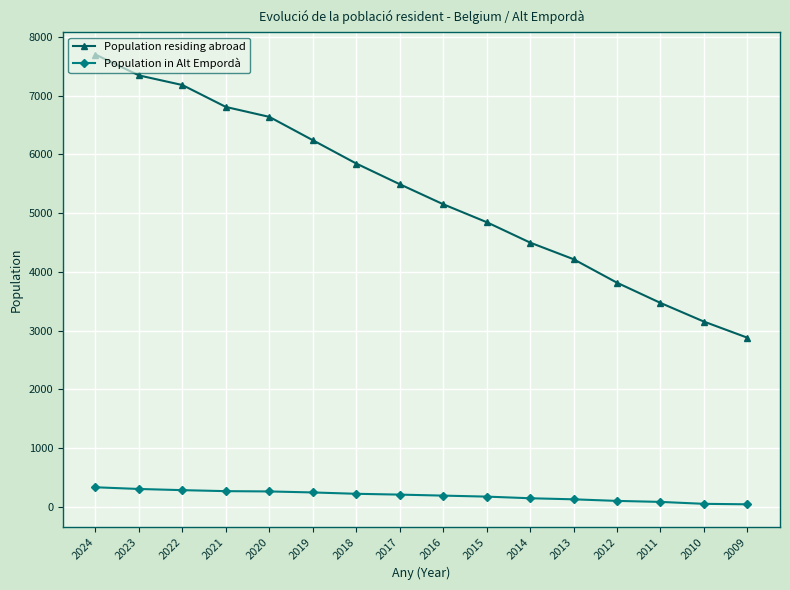

What is the smallest value displayed?

42